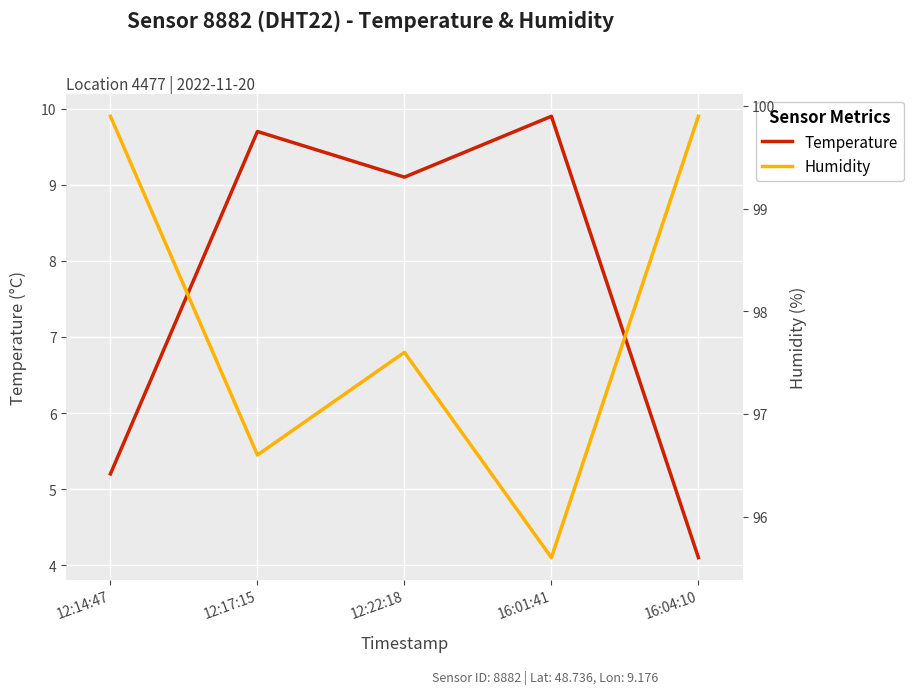

What are all the series names shown in the legend?

temperature, humidity